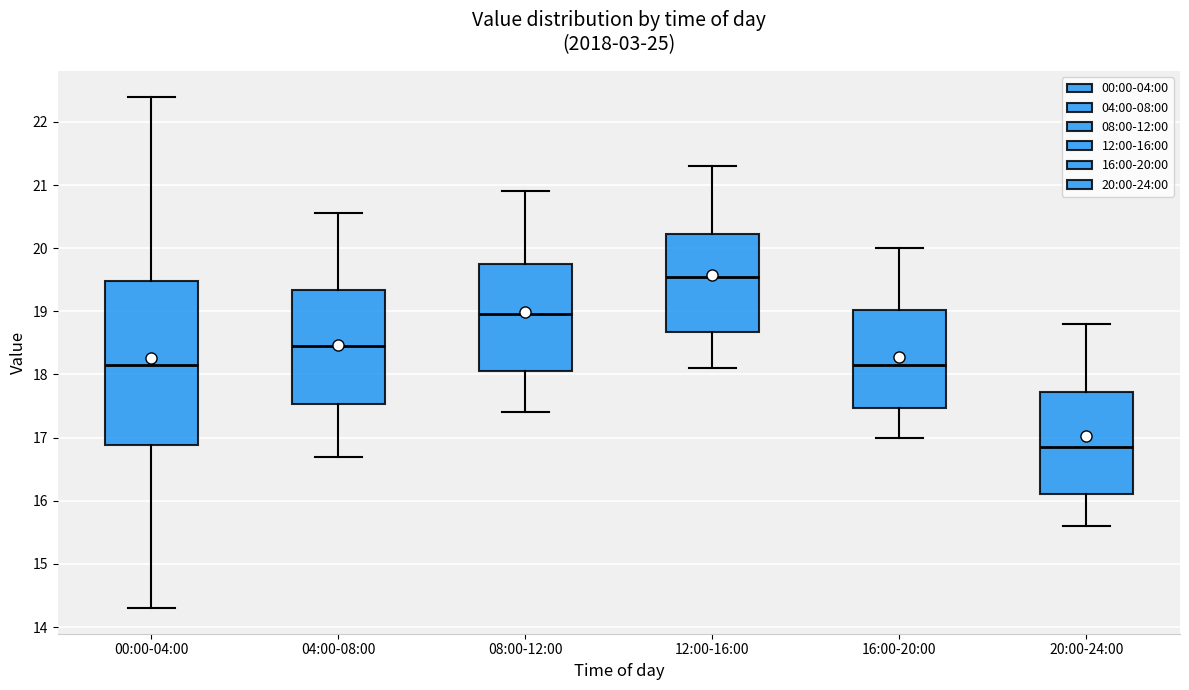

Where does the median line of the box for 00:00-04:00 sit on the y-axis? The values are not printed on the chart, so give them approximately, as read against the axis.

18.2